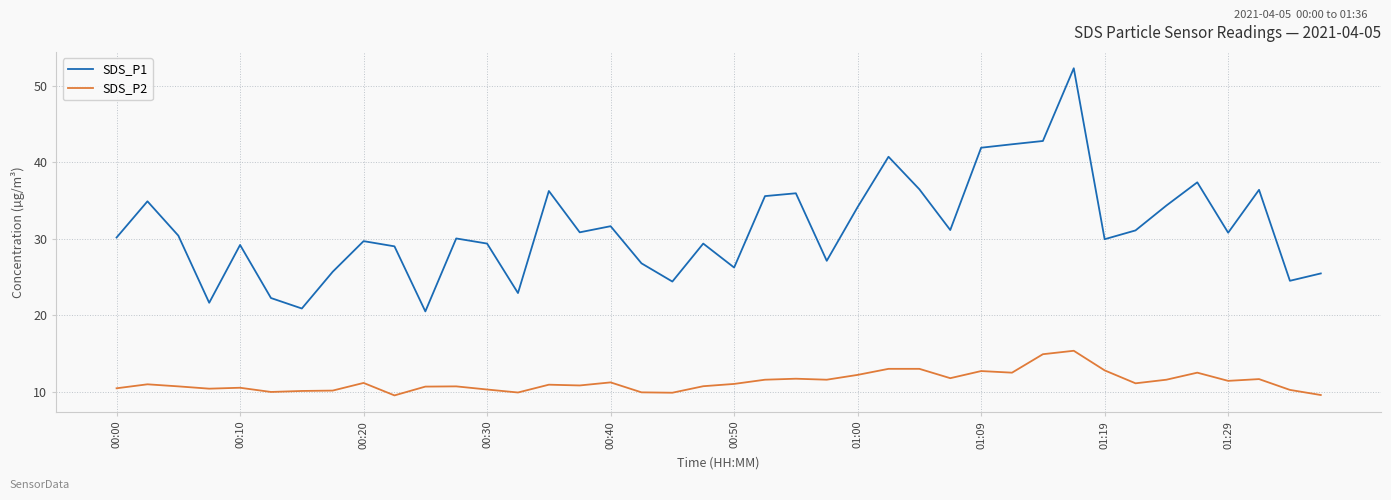

List the series in order of their overall mean, highest first.

SDS_P1, SDS_P2